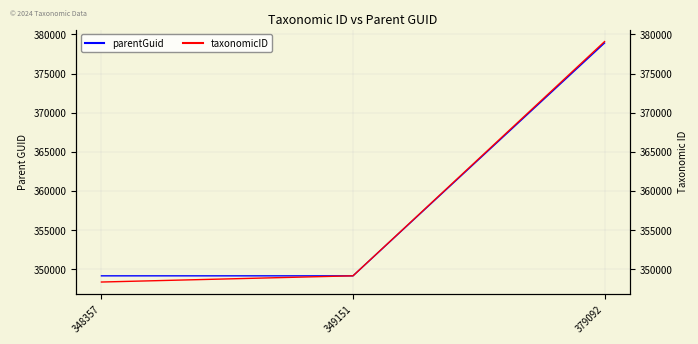

At which category is the sum across all series the highest?

379092